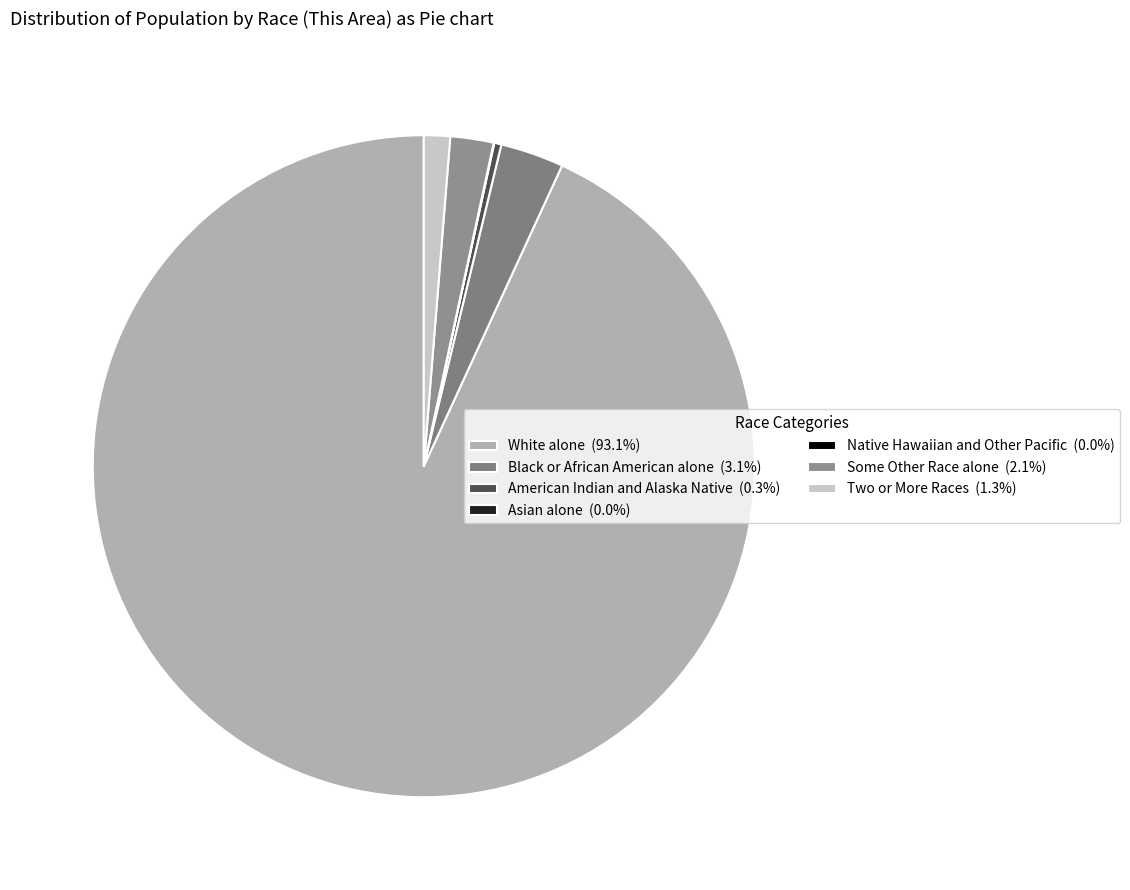

Approximately how many times larger is the value at White alone compared to Black or African American alone?

30.1